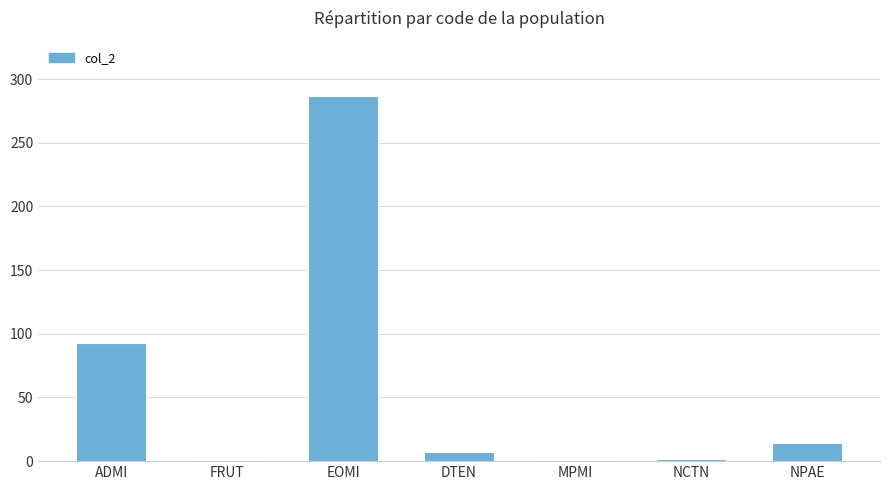

Which label corresponds to the largest value in the chart?

EOMI